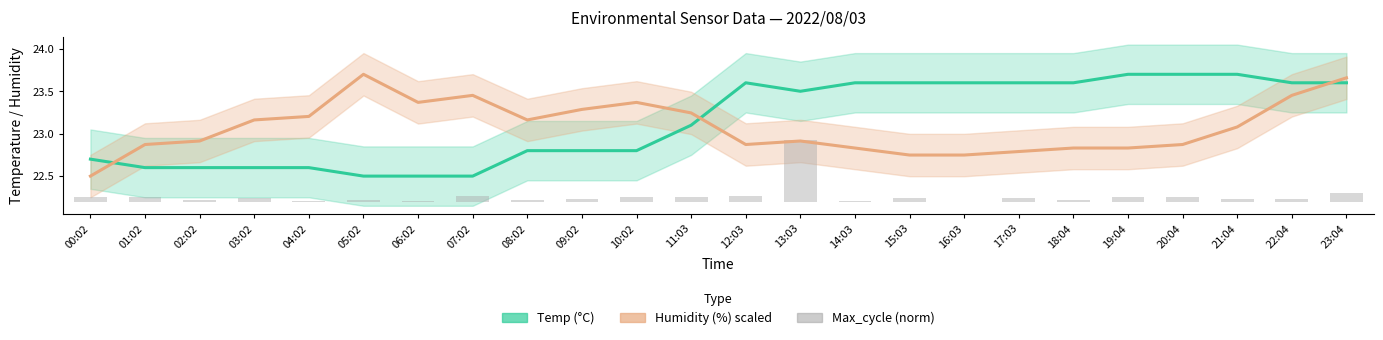

Reading left to right, extract all data points from this chart.

Temp (°C): 00:02=22.7	01:02=22.6	02:02=22.6	03:02=22.6	04:02=22.6	05:02=22.5	06:02=22.5	07:02=22.5	08:02=22.8	09:02=22.8	10:02=22.8	11:03=23.1	12:03=23.6	13:03=23.5	14:03=23.6	15:03=23.6	16:03=23.6	17:03=23.6	18:04=23.6	19:04=23.7	20:04=23.7	21:04=23.7	22:04=23.6	23:04=23.6
Humidity (%): 00:02=22.5	01:02=22.9	02:02=22.9	03:02=23.2	04:02=23.2	05:02=23.7	06:02=23.4	07:02=23.5	08:02=23.2	09:02=23.3	10:02=23.4	11:03=23.2	12:03=22.9	13:03=22.9	14:03=22.8	15:03=22.7	16:03=22.7	17:03=22.8	18:04=22.8	19:04=22.8	20:04=22.9	21:04=23.1	22:04=23.5	23:04=23.7
Max_cycle (norm): 00:02=0.1	01:02=0.1	02:02=0.0	03:02=0.0	04:02=0.0	05:02=0.0	06:02=0.0	07:02=0.1	08:02=0.0	09:02=0.0	10:02=0.0	11:03=0.1	12:03=0.1	13:03=0.7	14:03=0.0	15:03=0.0	16:03=0.0	17:03=0.0	18:04=0.0	19:04=0.1	20:04=0.1	21:04=0.0	22:04=0.0	23:04=0.1